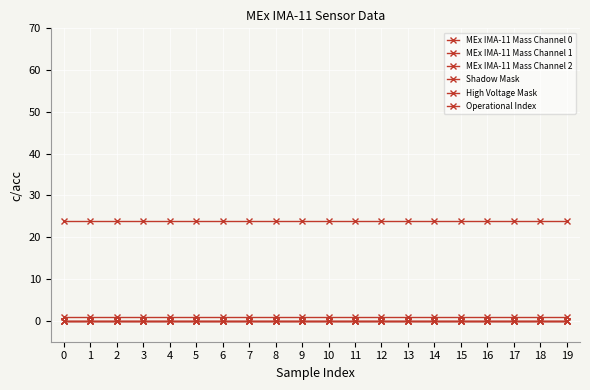

List the labels in order of MEx IMA-11 Mass Channel 1 value, smallest first.

0, 1, 2, 3, 4, 5, 6, 7, 8, 9, 10, 11, 12, 13, 14, 15, 16, 17, 18, 19